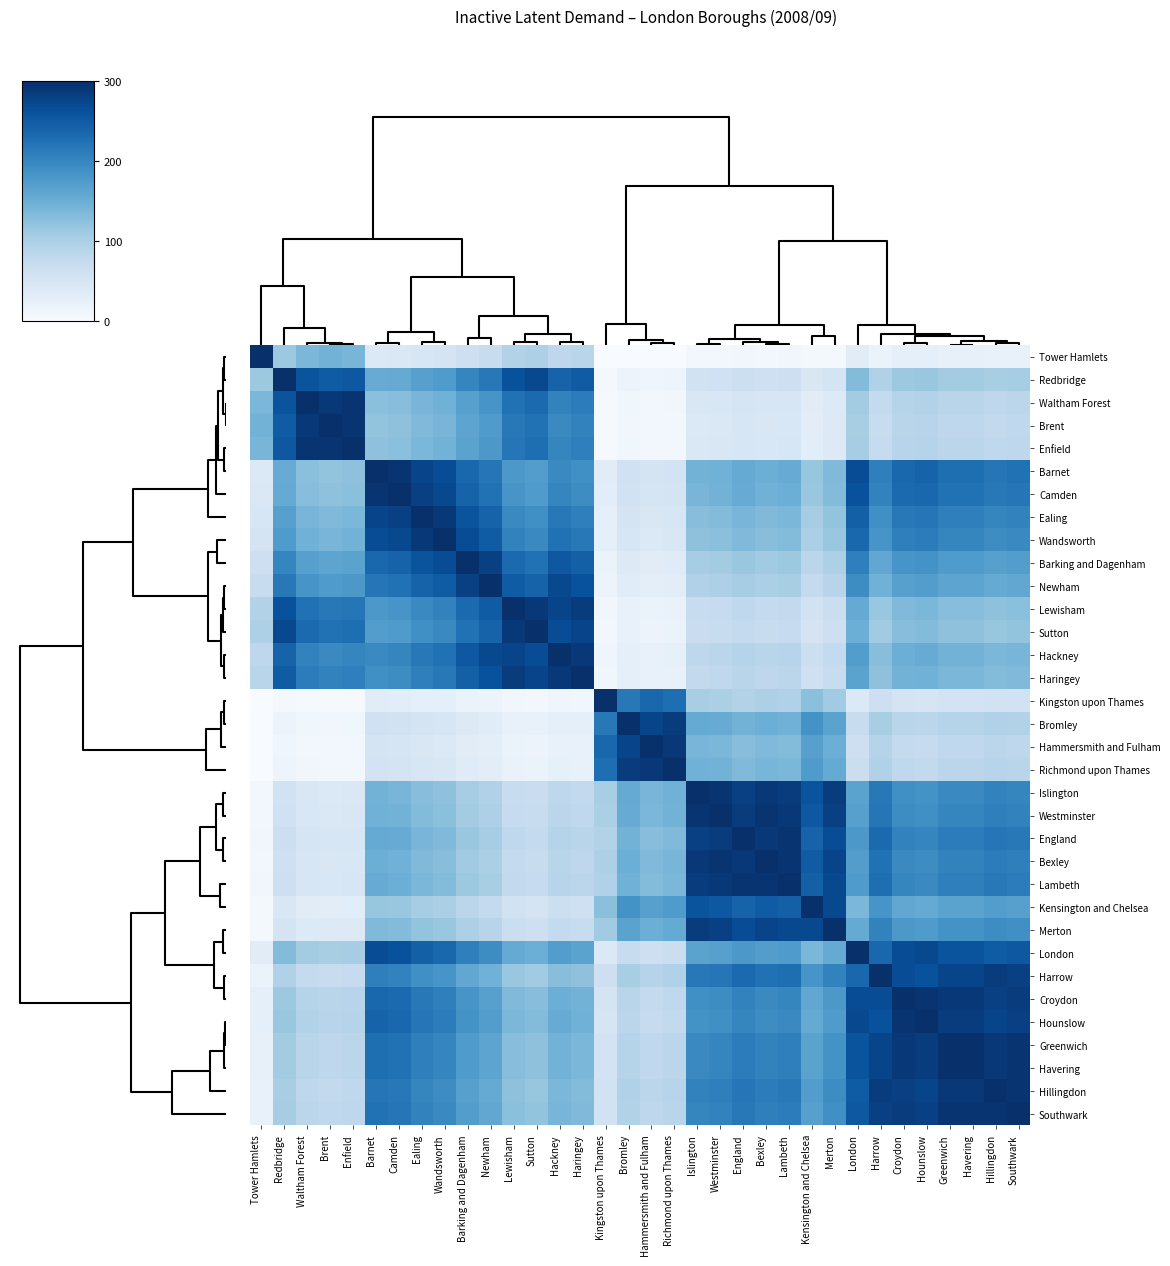

At how many categories does at least one series exceed 247?

34